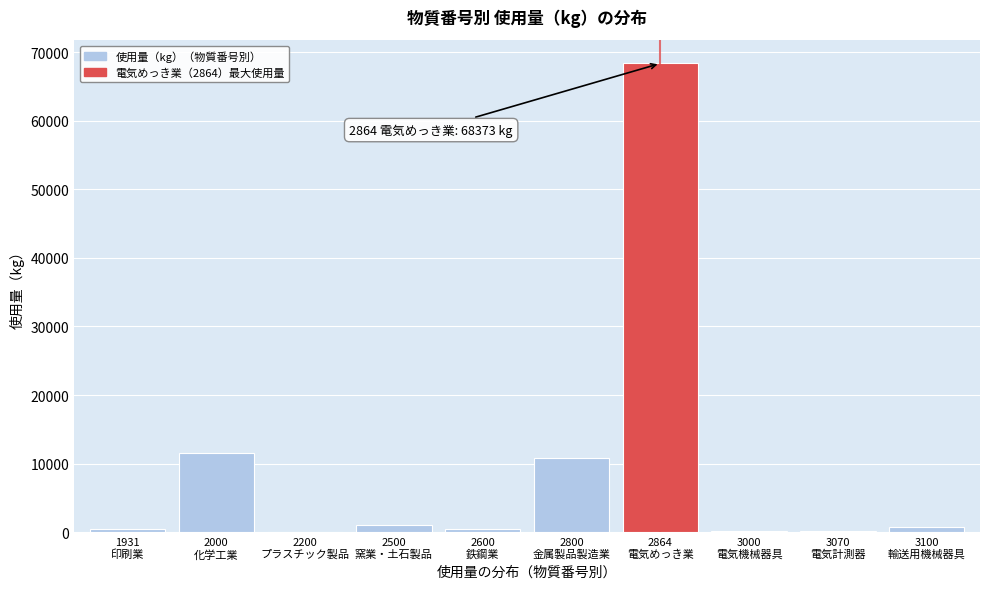

What is the maximum value shown in the chart?

68373